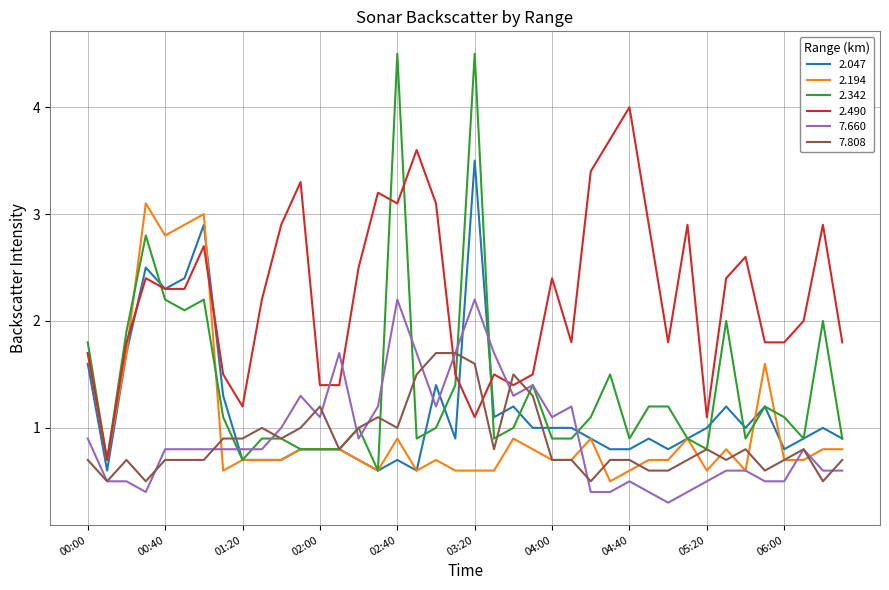

What is the lowest value of the 2.194 series?

0.5